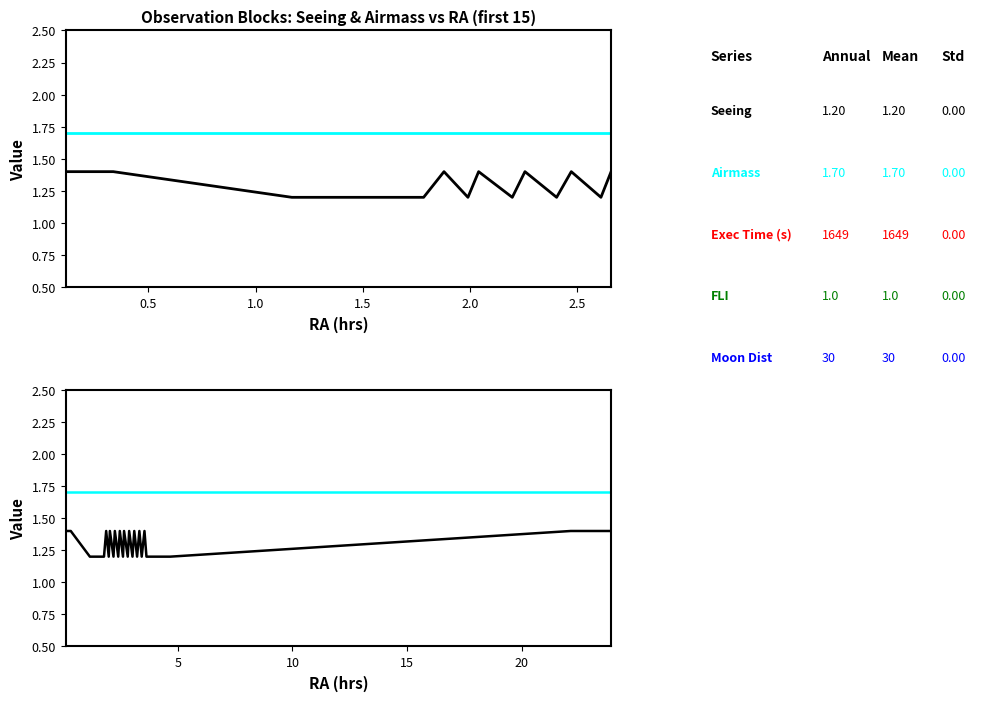

How many lines are shown in the chart?

2